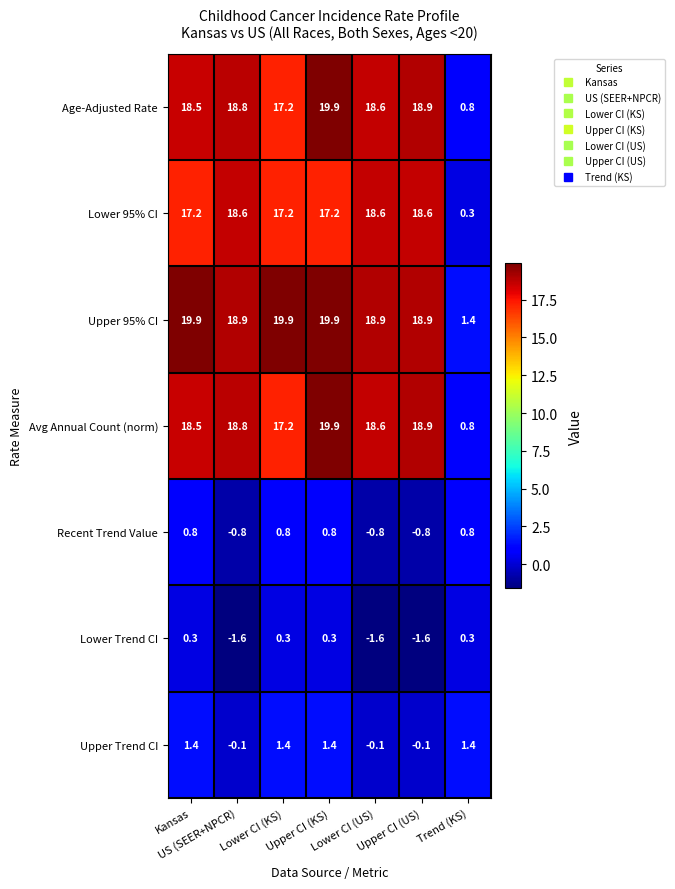

What is the average value of the Avg Annual Count (norm) series?

16.1